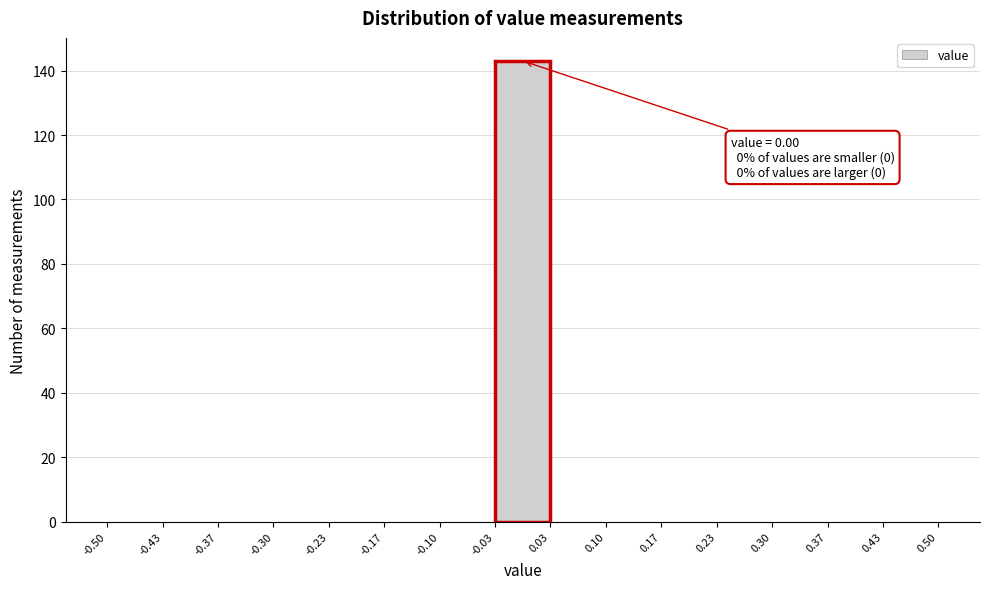

Which range on the x-axis has the tallest bar?

-0.03 to 0.03